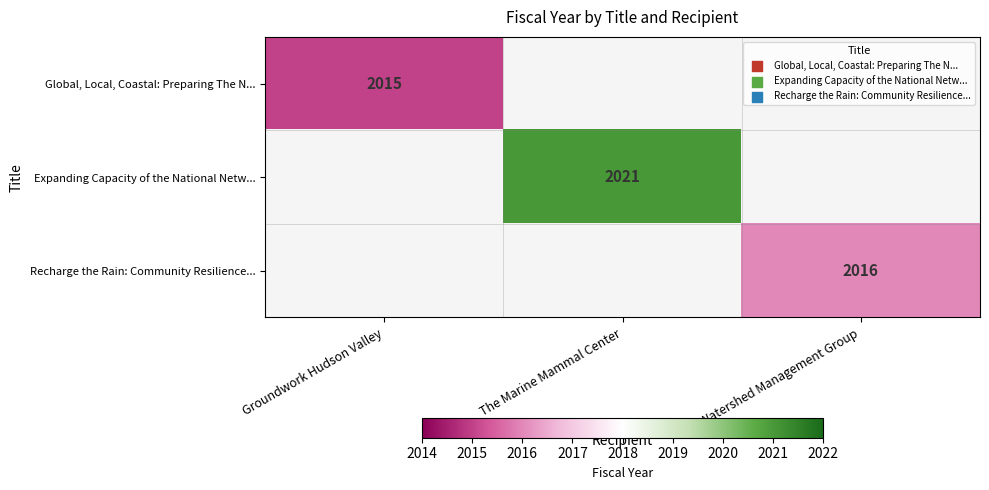

The value of Expanding Capacity of the National Netw... at The Marine Mammal Center is 3276. True or false?

False